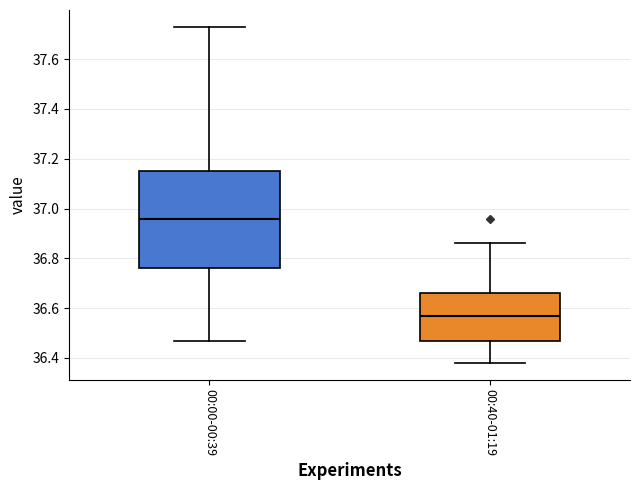

Where does the upper whisker of the box for 00:40-01:19 end on the y-axis? The values are not printed on the chart, so give them approximately, as read against the axis.

36.86